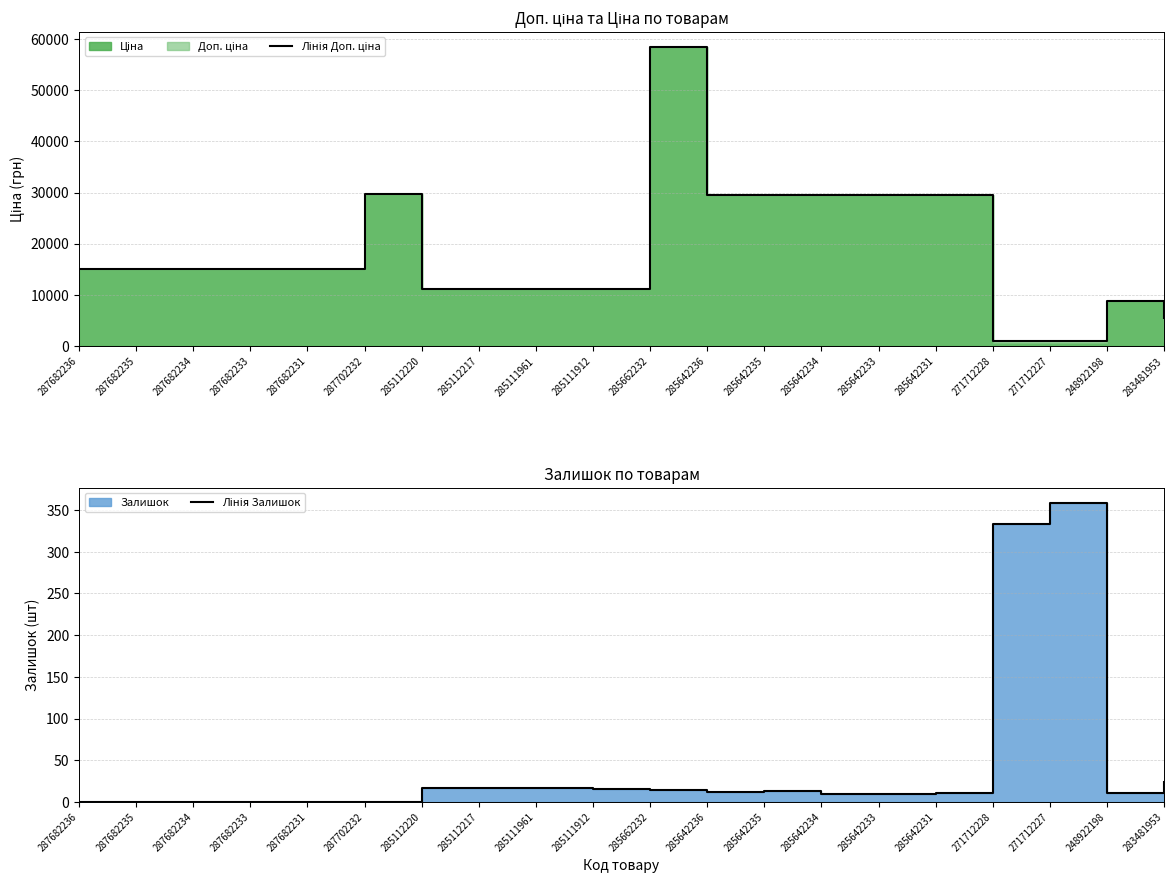

What is the sum of all Лінія Залишок values?

862.0